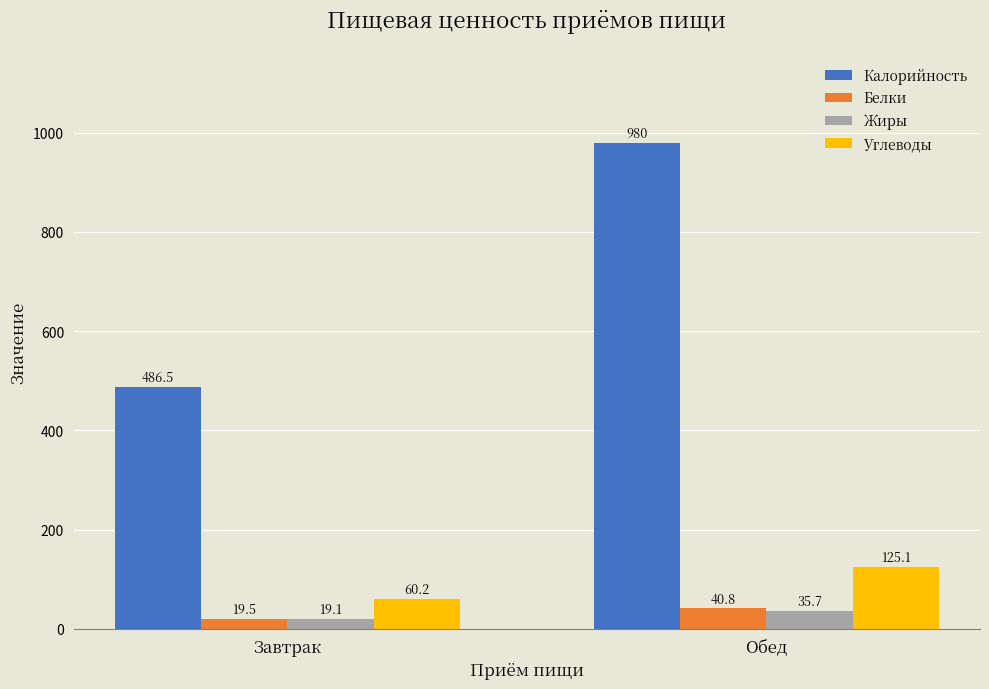

What is the minimum value shown in the chart?

19.1